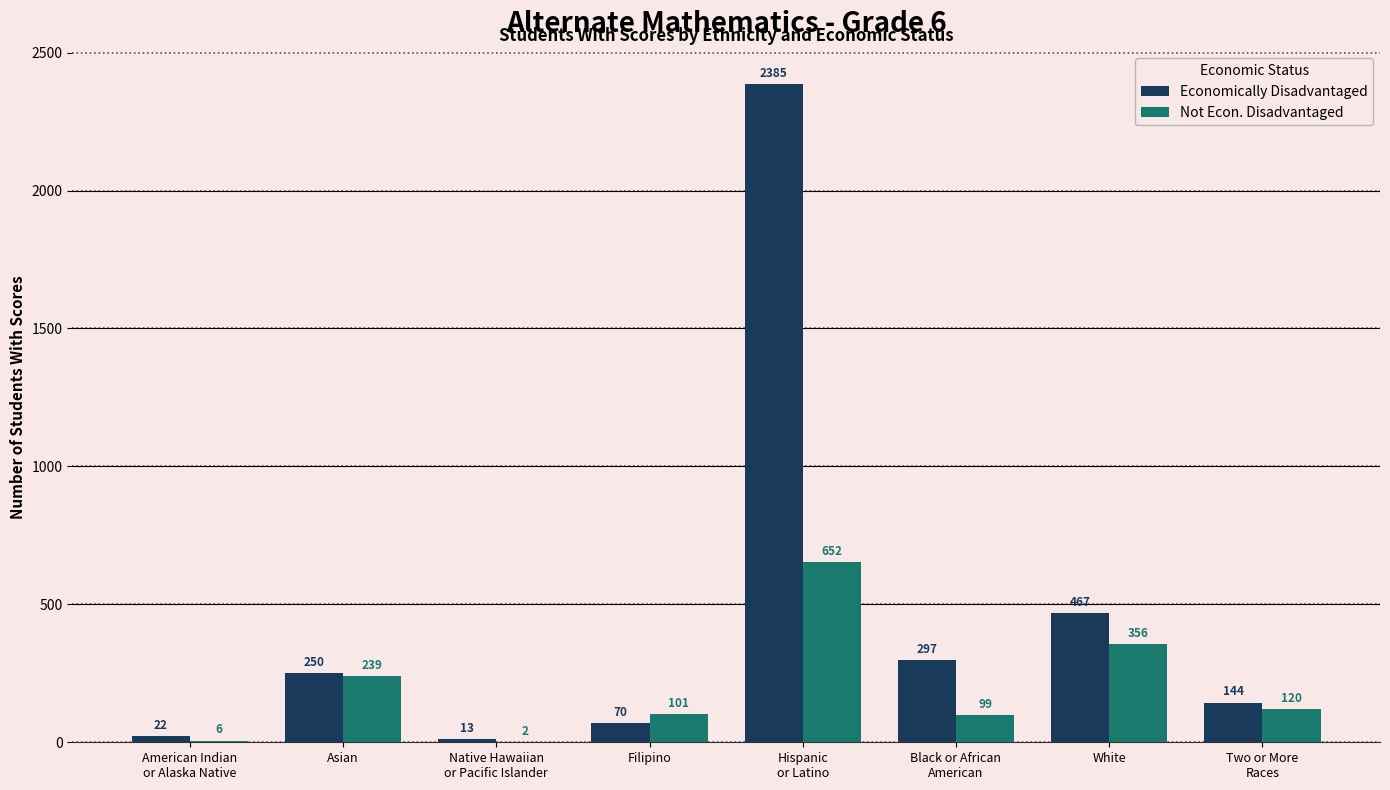

What is the maximum value shown in the chart?

2385